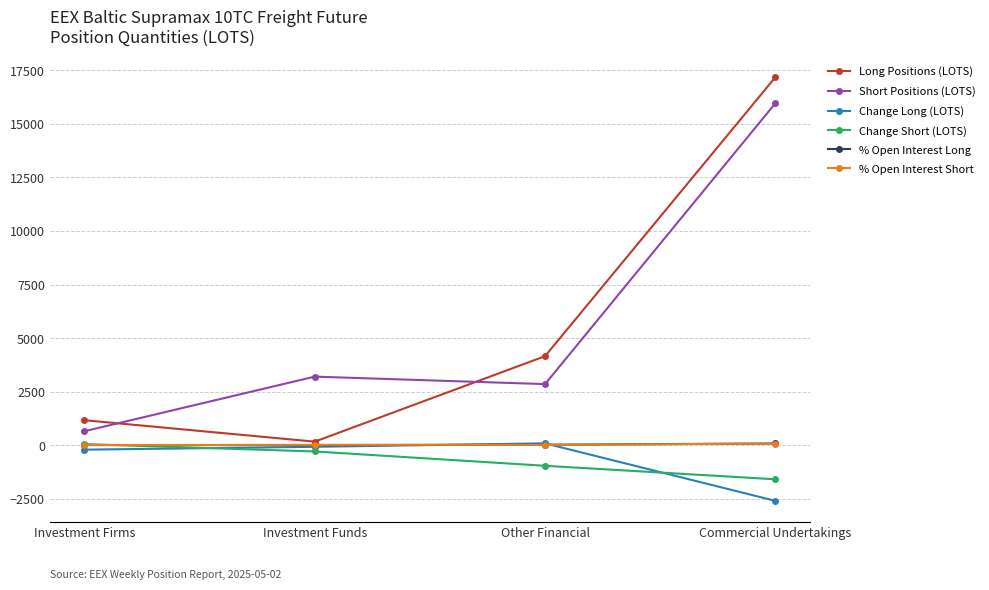

How many interior local valleys does the Long Positions (LOTS) series have?

1